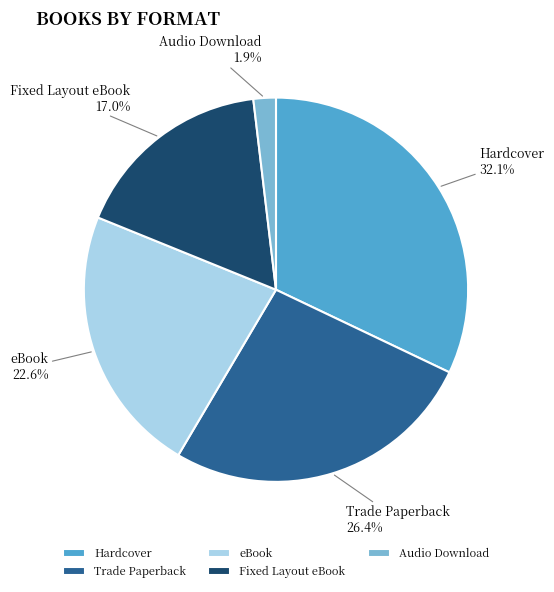

To the nearest percent, what is the difference between the largest and smallest slice percentages?

30%